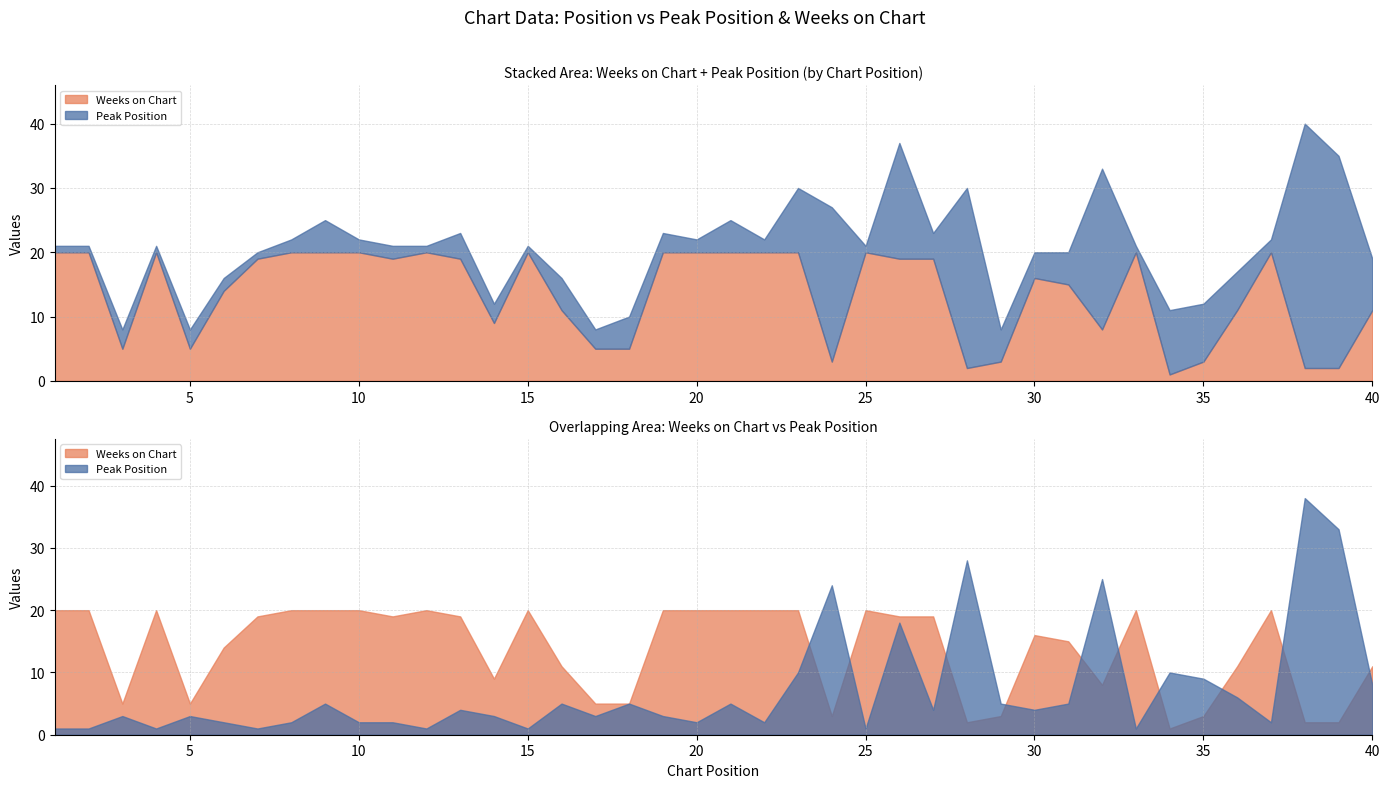

At how many categories does at least one series exceed 26?

3